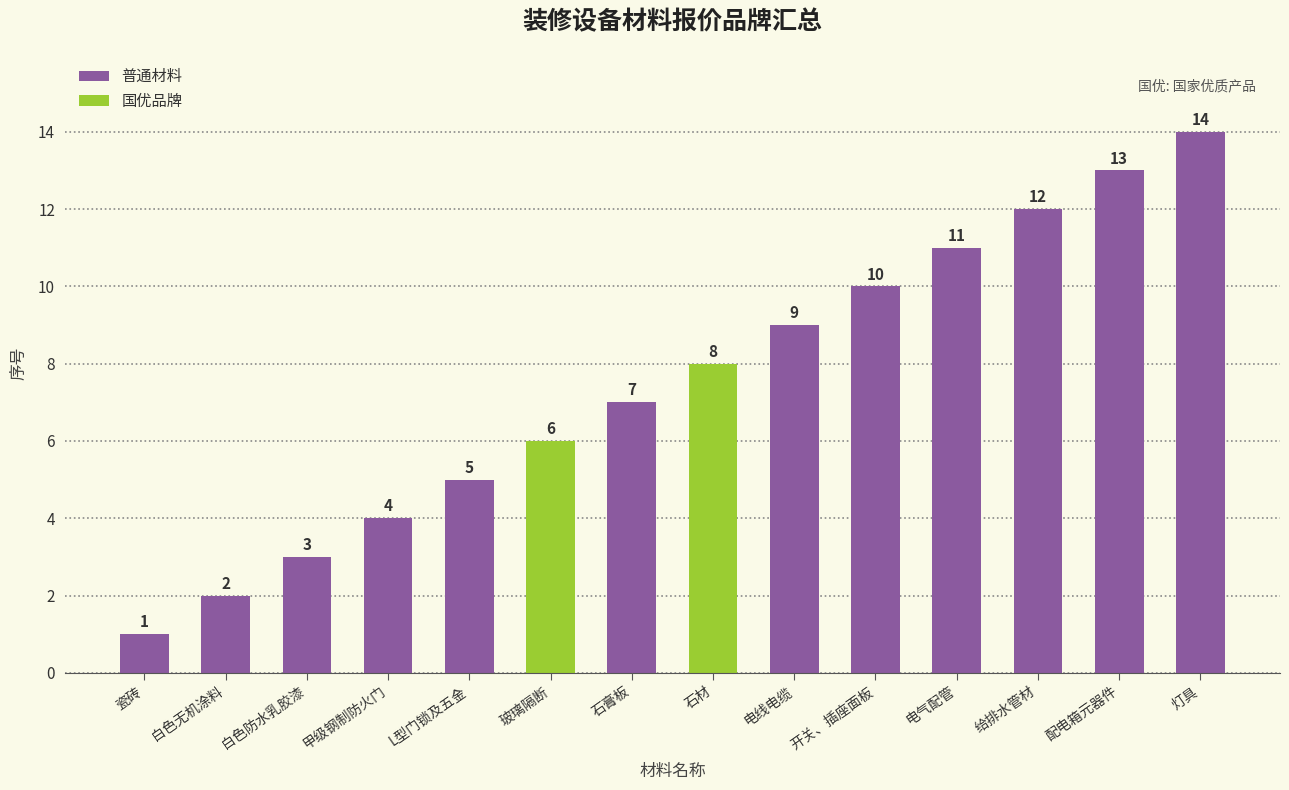

Reading left to right, list all the values displayed in this chart.

1	2	3	4	5	6	7	8	9	10	11	12	13	14